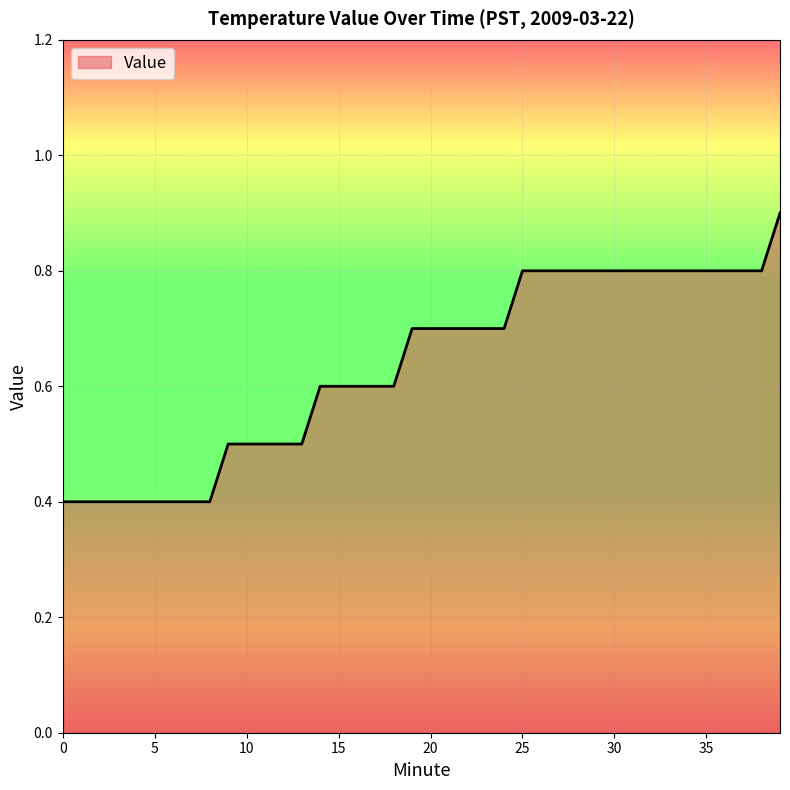

What is the difference between the maximum and minimum values?

0.5